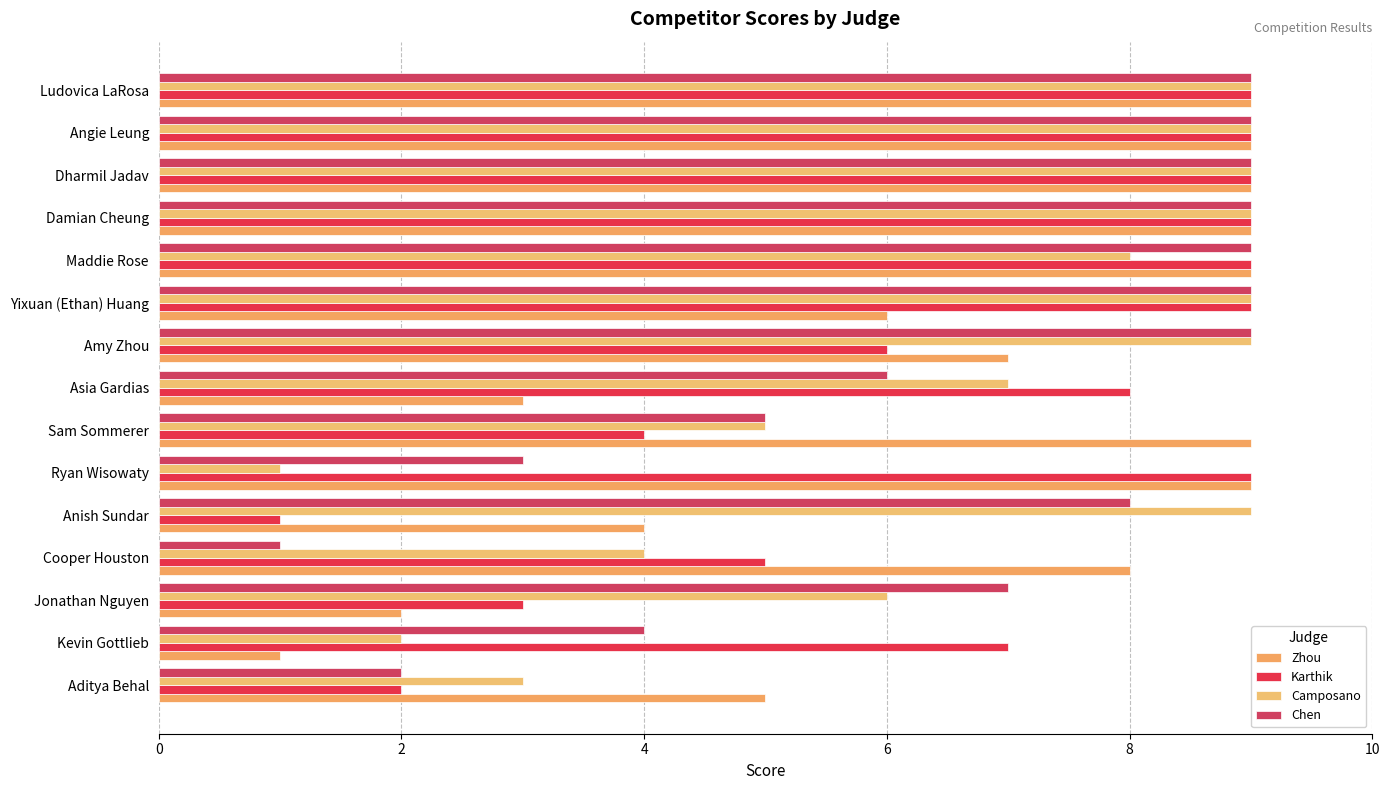

What is the minimum value shown in the chart?

1